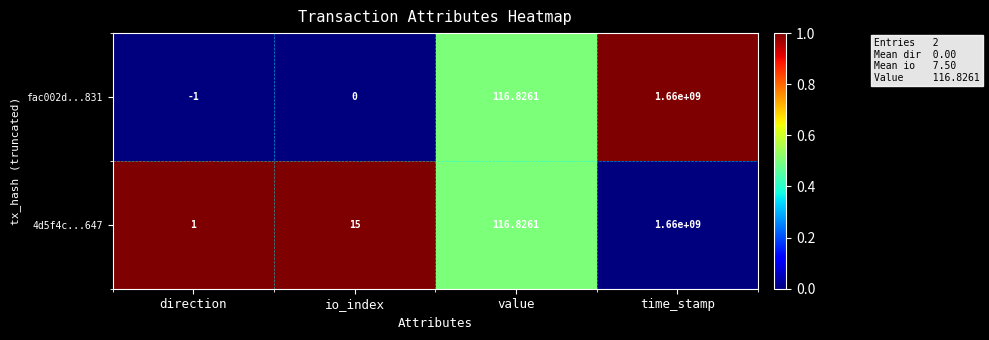

Which category has the lowest value in the 4d5f4c...647 series?

direction